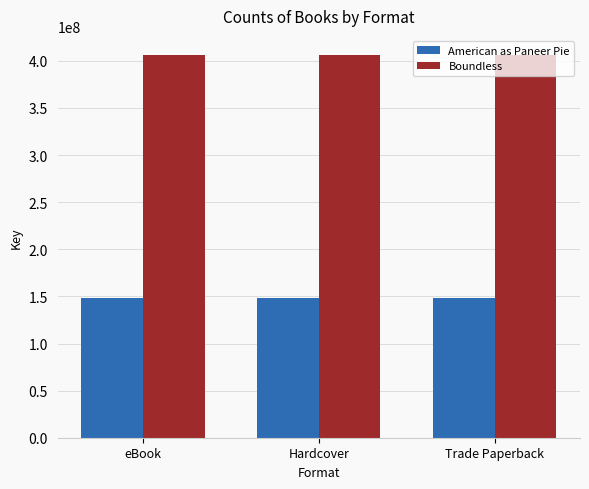

Is it true that American as Paneer Pie equals 148308781 at eBook?

True